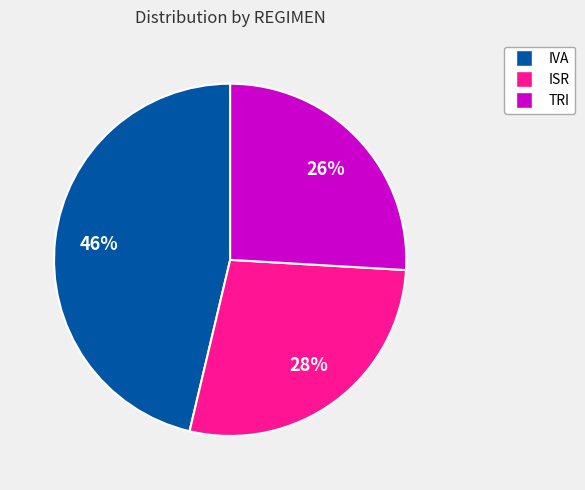

The ISR slice represents 38% of the pie. True or false?

False